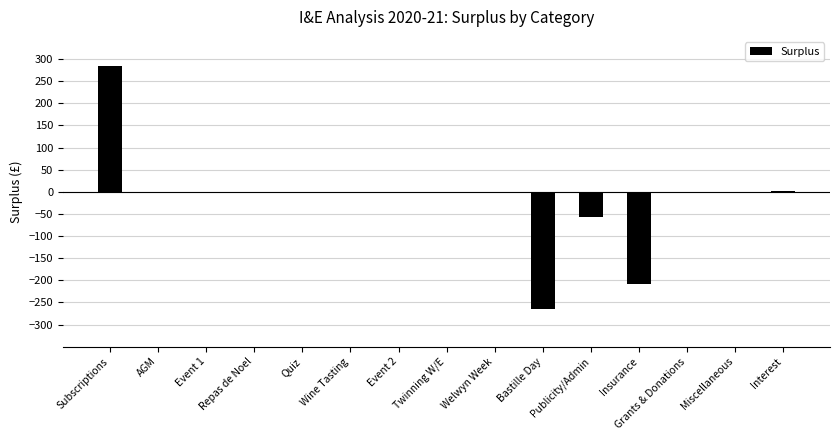

At which category does the chart reach its peak across all series?

Subscriptions